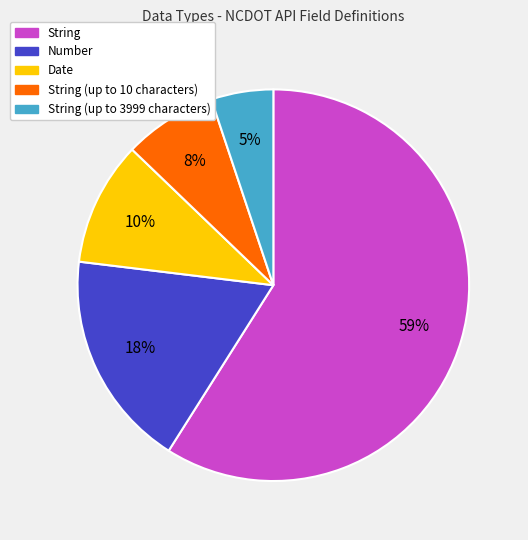

How many slices are in this pie chart?

5